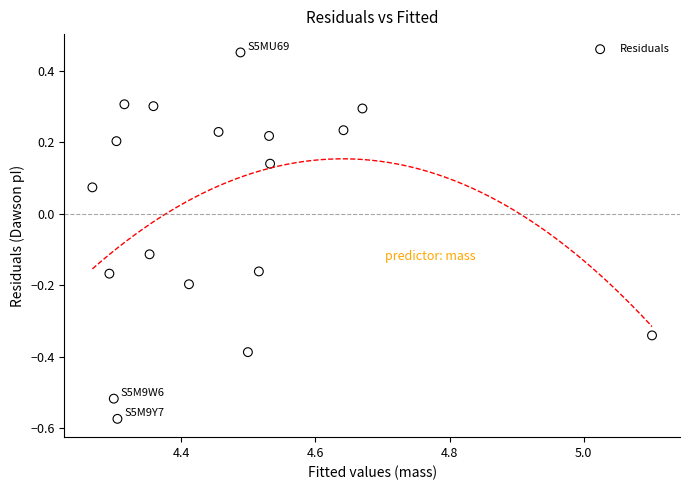

What is the range of Y values (max minus min)?

1.0